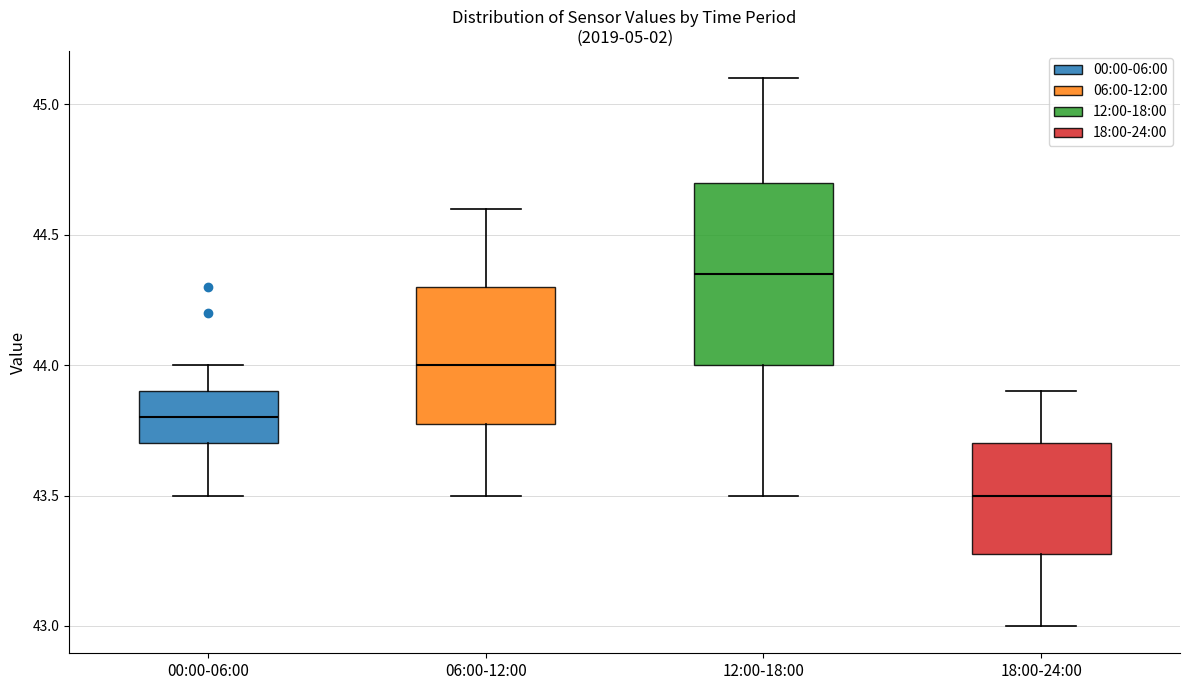

Which box has the highest median line?

12:00-18:00